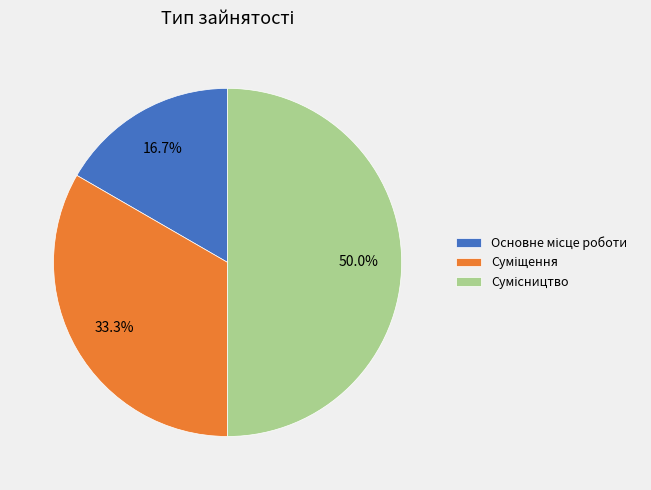

How many segments does this pie chart have?

3